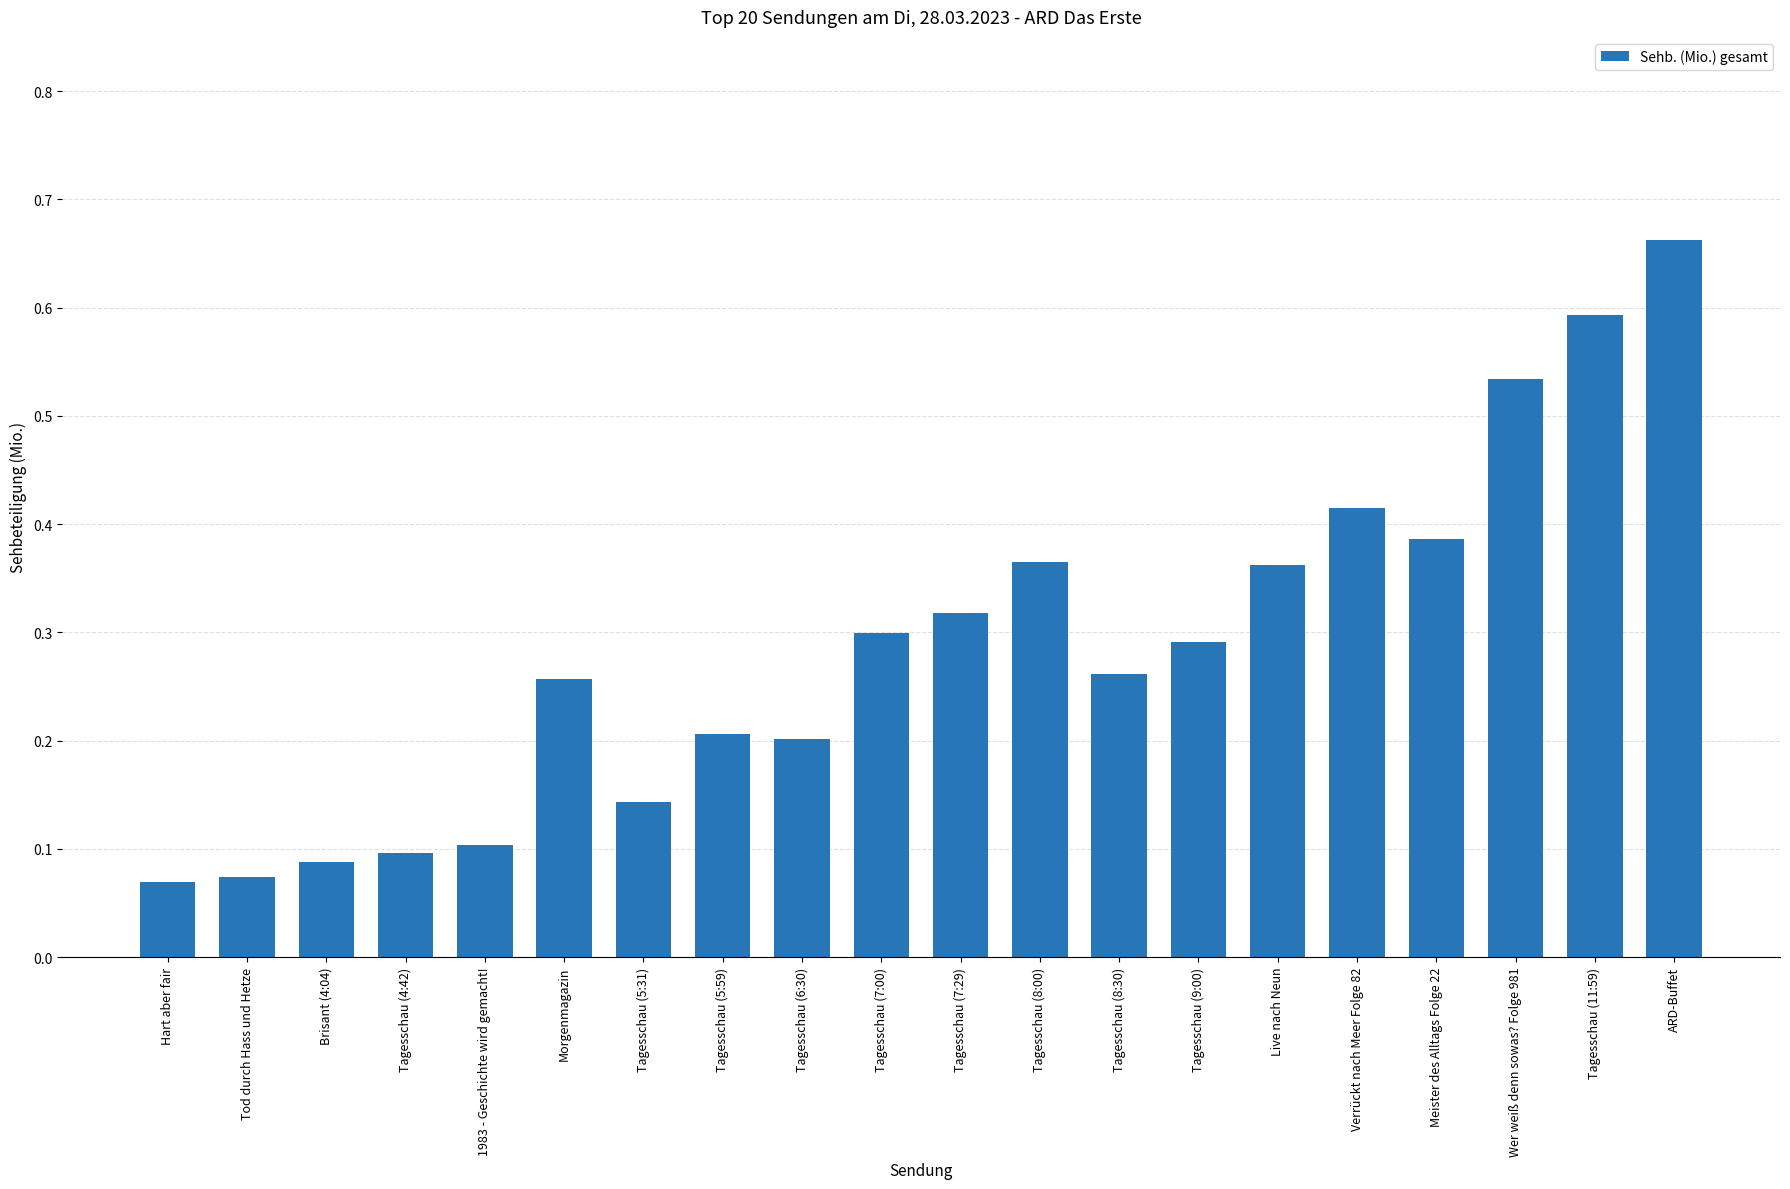

How many bars are there in total?

20